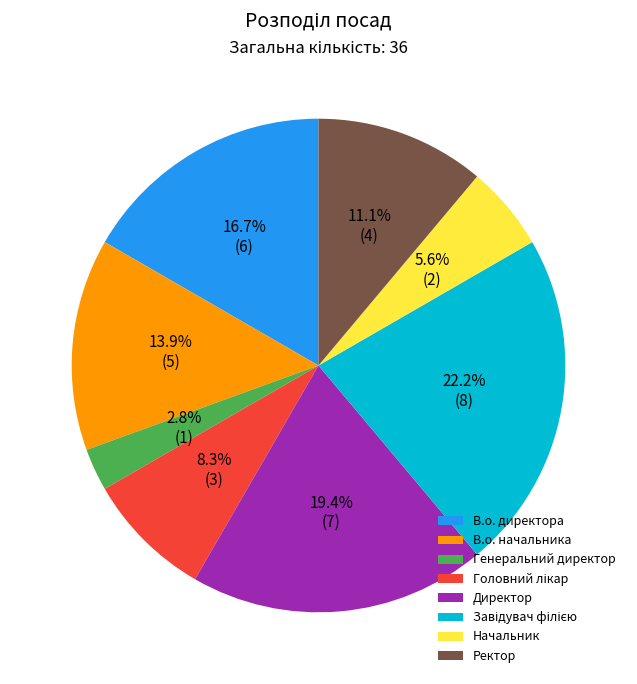

Is it true that В.о. директора is 17% of the pie?

True